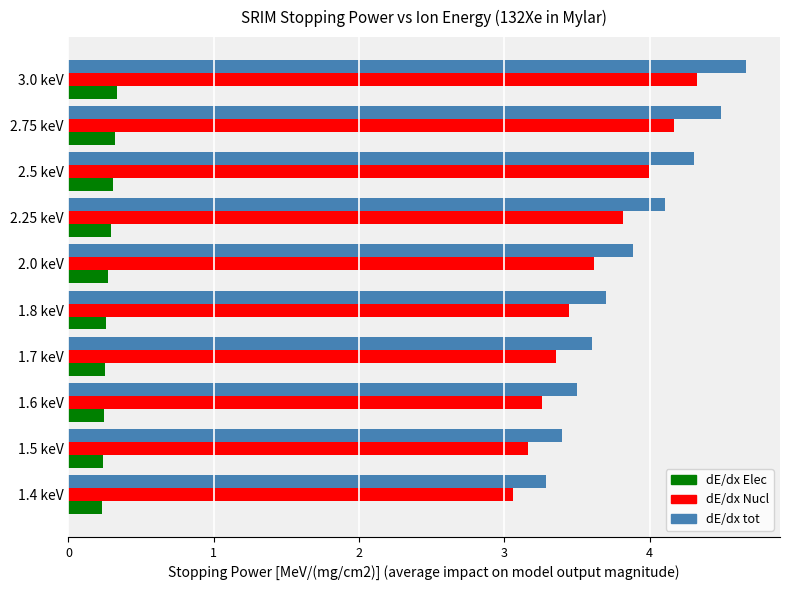

What is the difference between the highest and lowest values at 1.4 keV?

3.1